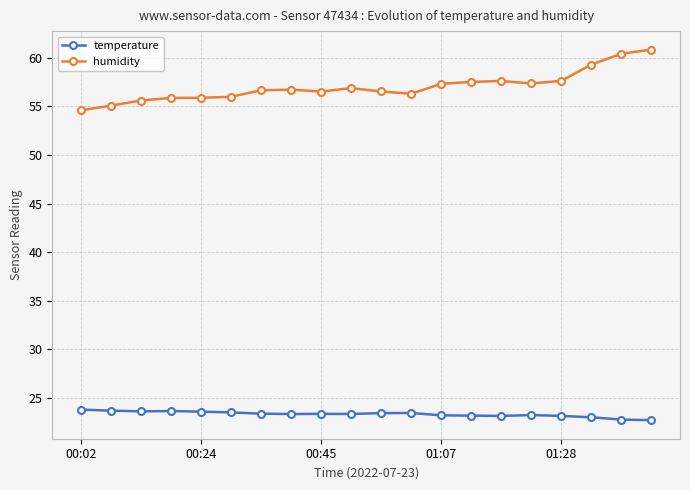

At how many categories does at least one series exceed 39?

20